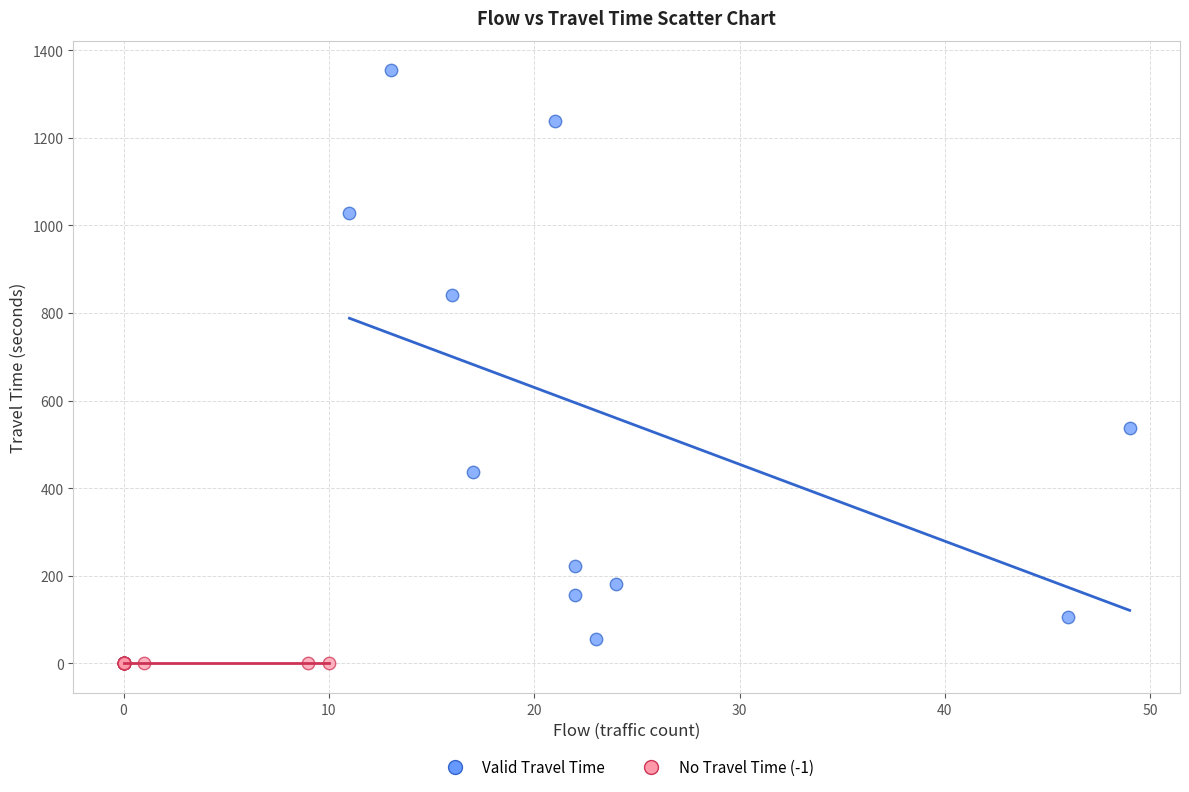

What are all the series names shown in the legend?

Valid Travel Time, No Travel Time (-1)